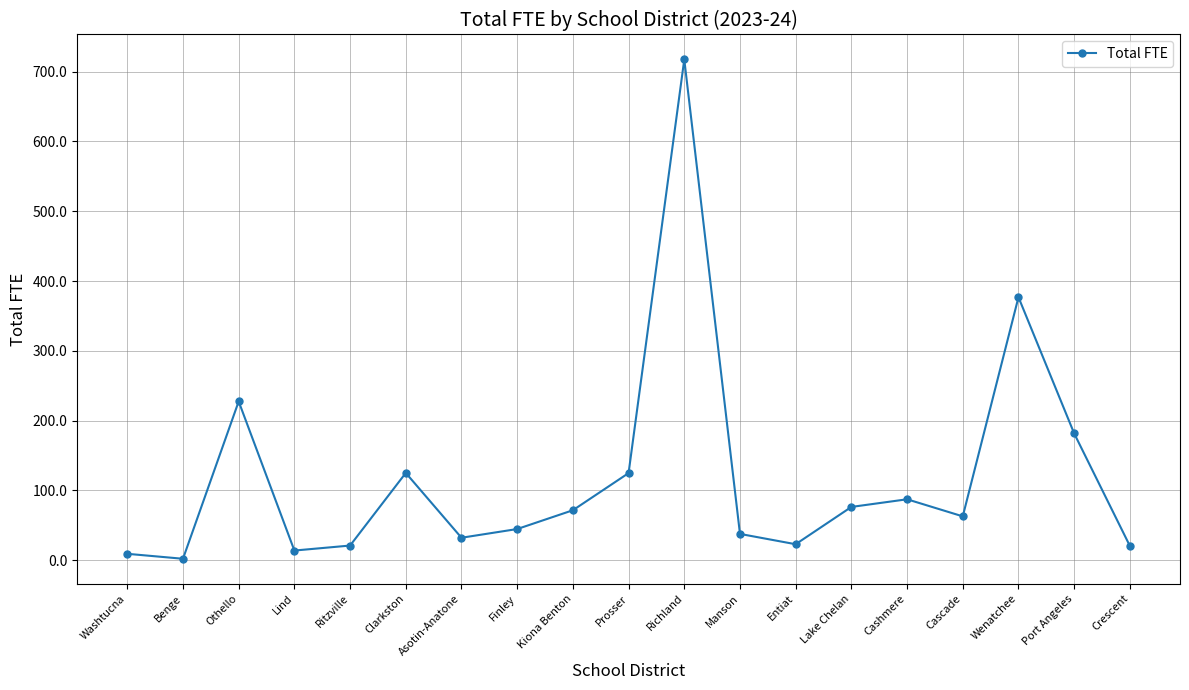

Where does the data first go above 62?

Othello